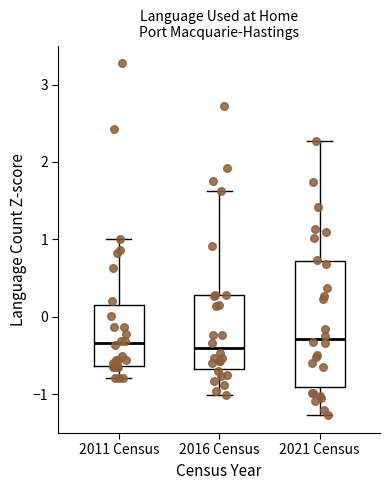

Which box is the tallest, from its lower edge to its upper edge?

2021 Census